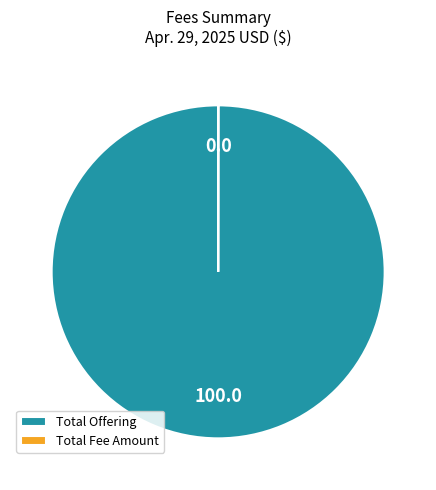

Which slice is the largest?

Total Offering